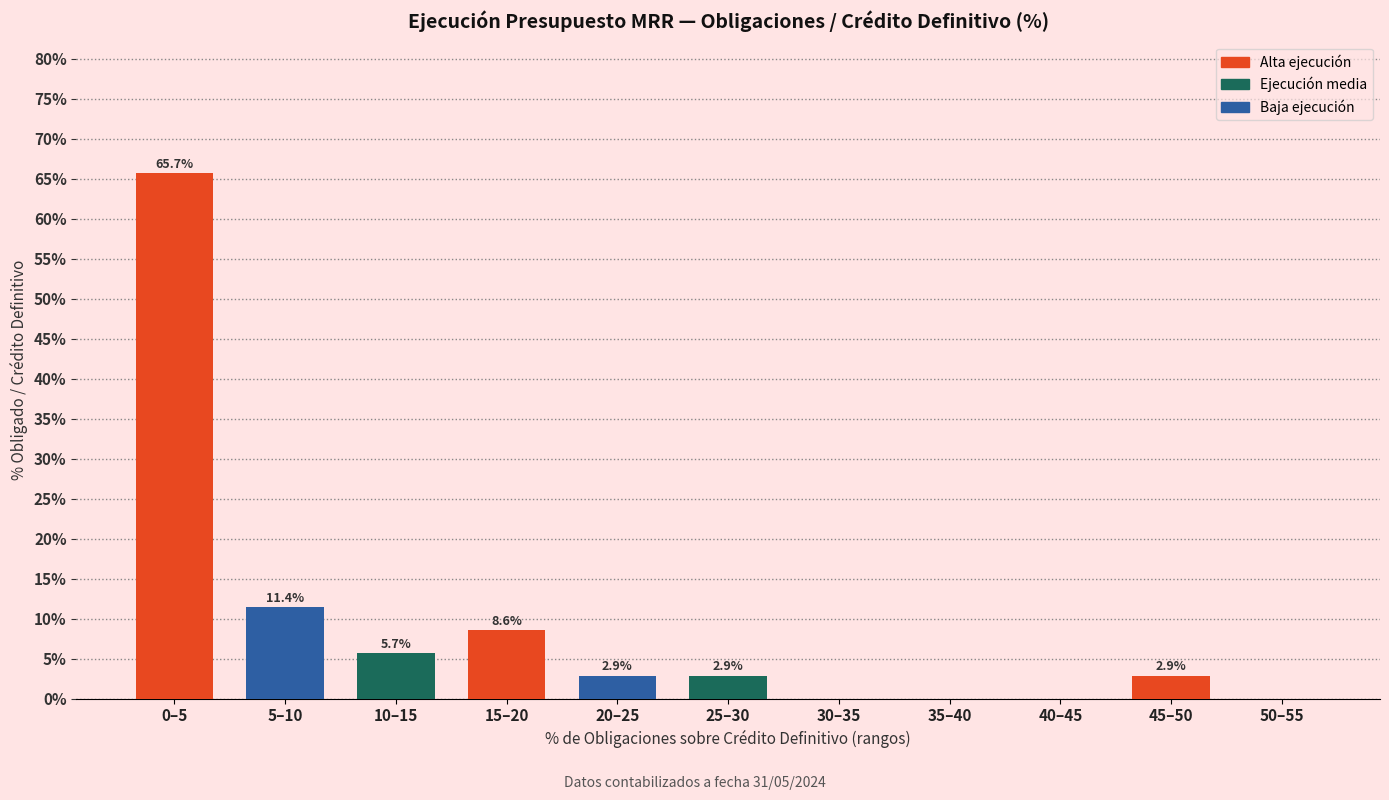

Reading left to right, extract all data points from this chart.

0–5=65.7	5–10=11.4	10–15=5.7	15–20=8.6	20–25=2.9	25–30=2.9	30–35=0.0	35–40=0.0	40–45=0.0	45–50=2.9	50–55=0.0